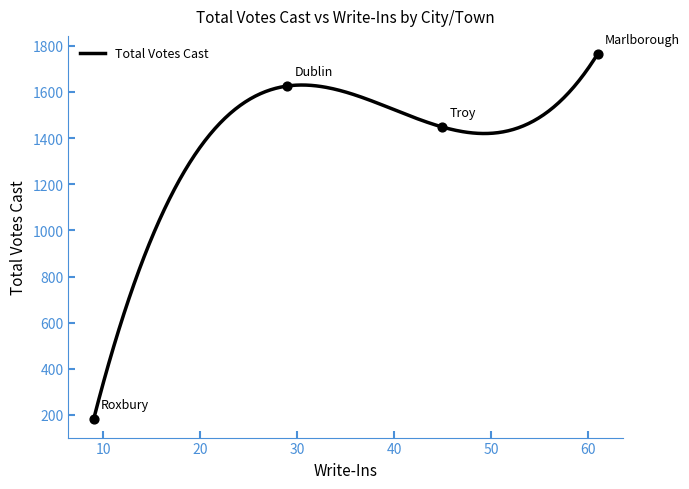

What is the greatest value displayed?

1764.0